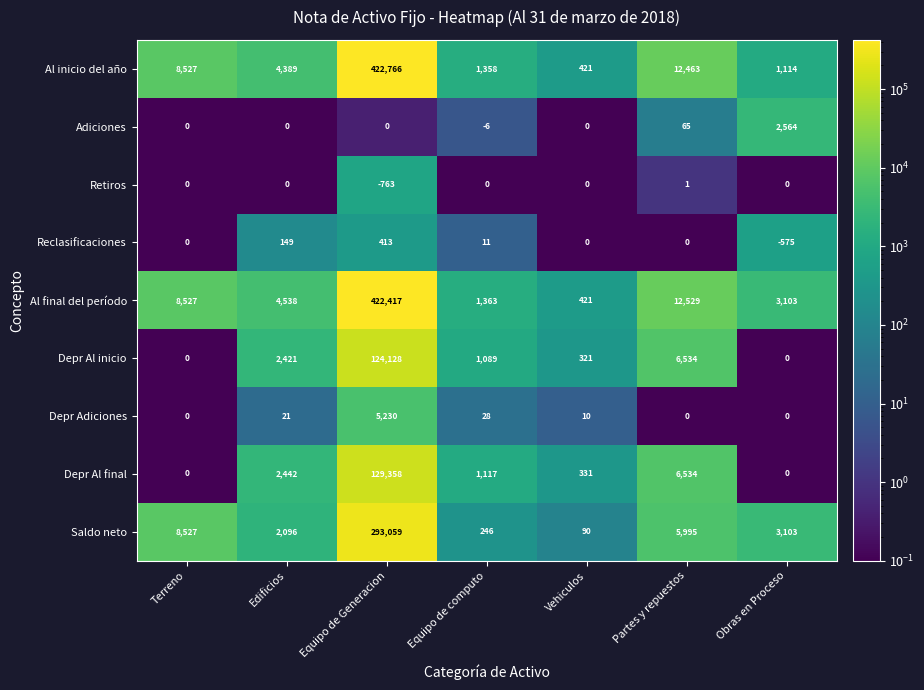

At which label is Retiros closest to -381?

Terreno